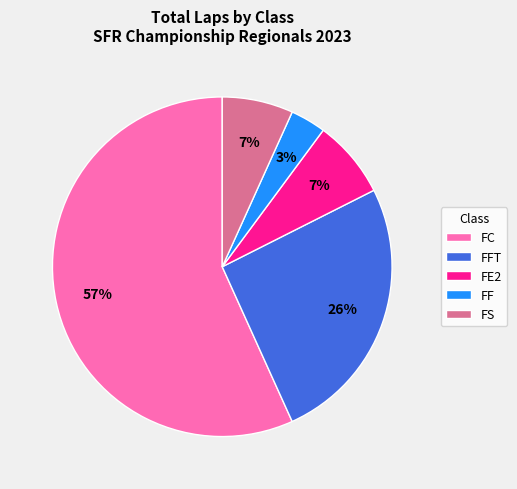

To the nearest percent, what percentage of the pie is FE2?

7%